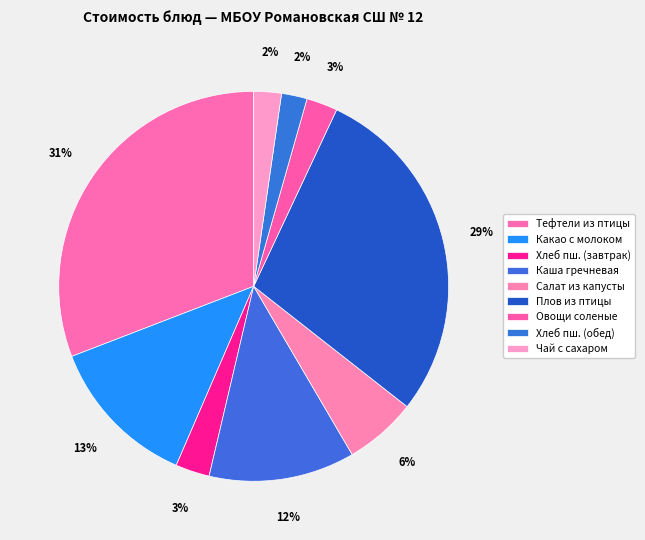

Is there any slice that represents more than half of the pie?

No